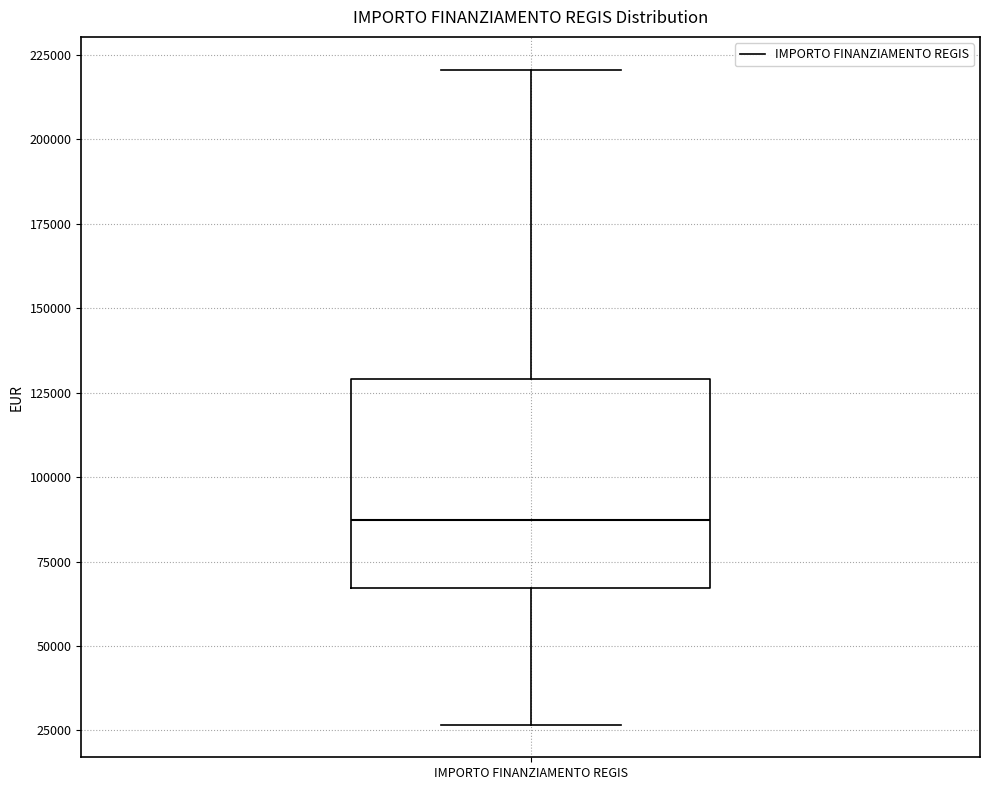

Where does the lower whisker of the box for IMPORTO FINANZIAMENTO REGIS end on the y-axis? The values are not printed on the chart, so give them approximately, as read against the axis.

25000